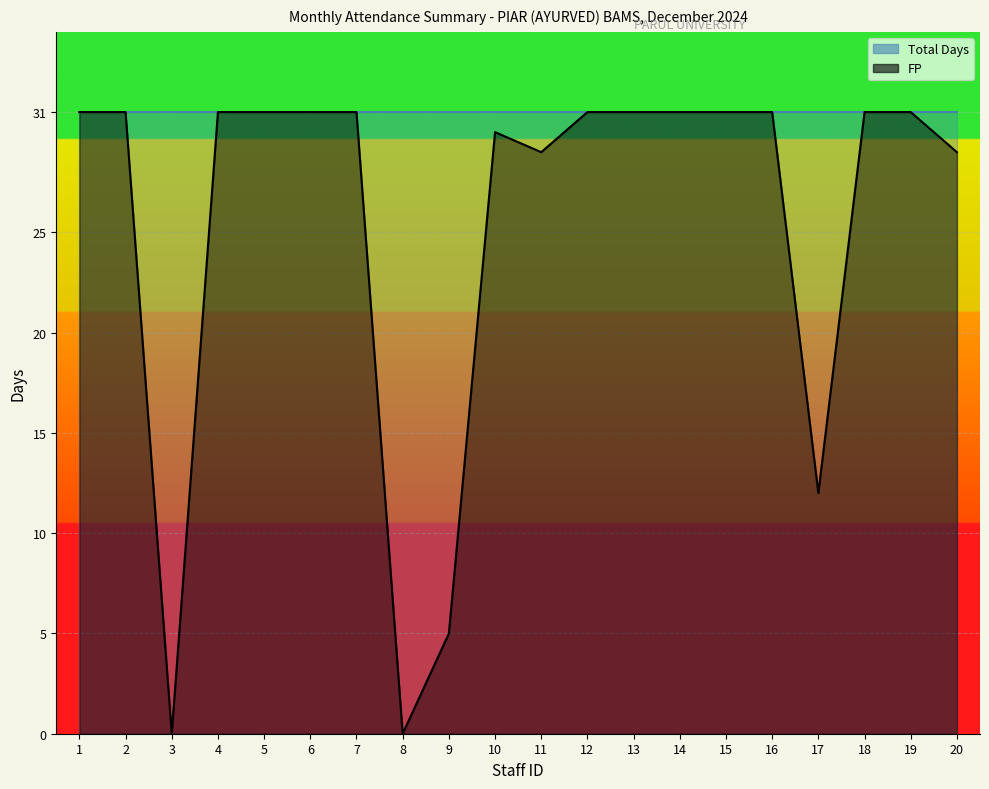

What is the change in value from 3 to 12?

+31